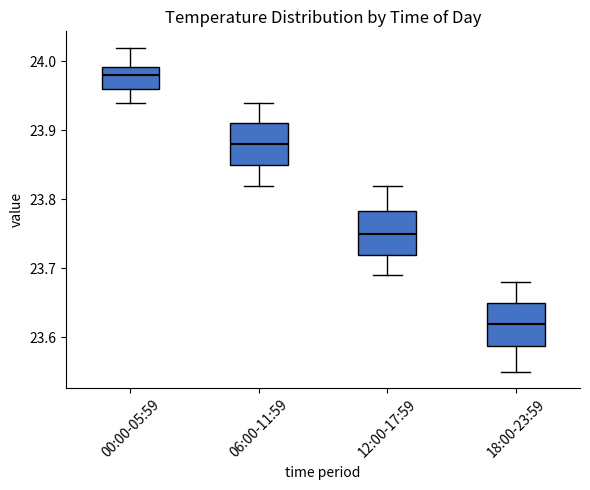

Reading left to right, read every box against the y-axis: the position of its median line, the range the box covers, and the ends of its whiskers. The values are not printed on the chart, so give them approximately, as read against the axis.

00:00-05:59: median 23.98, box 23.96 to 23.99, whiskers 23.94 to 24.02
06:00-11:59: median 23.88, box 23.85 to 23.91, whiskers 23.82 to 23.94
12:00-17:59: median 23.75, box 23.72 to 23.78, whiskers 23.69 to 23.82
18:00-23:59: median 23.62, box 23.59 to 23.65, whiskers 23.55 to 23.68